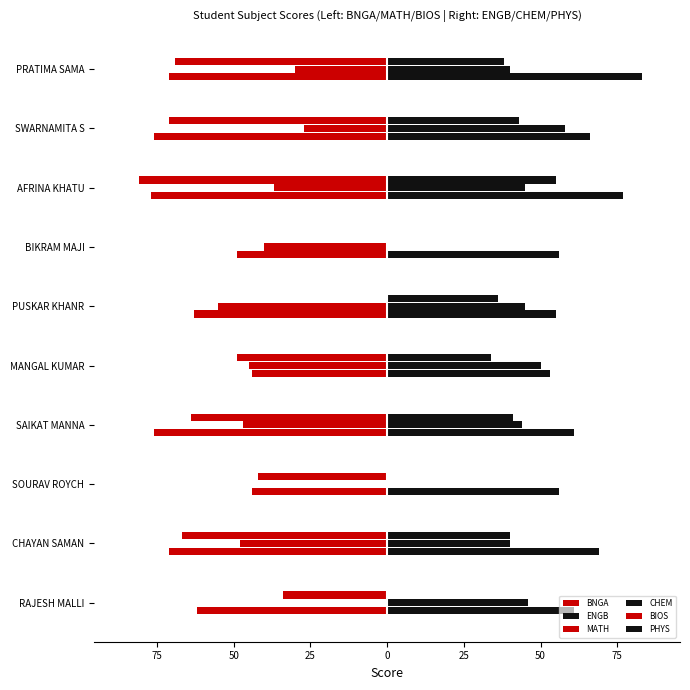

Count the number of categories in the chart.

10